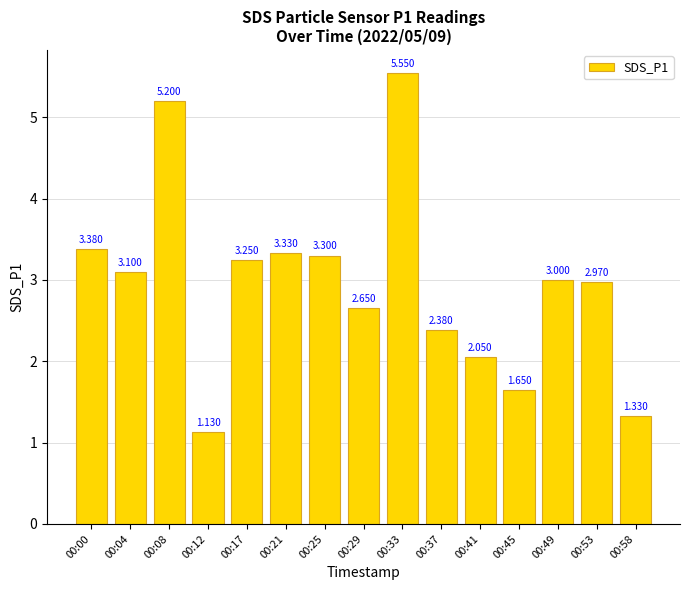

Which has a higher value, 00:12 or 00:04?

00:04